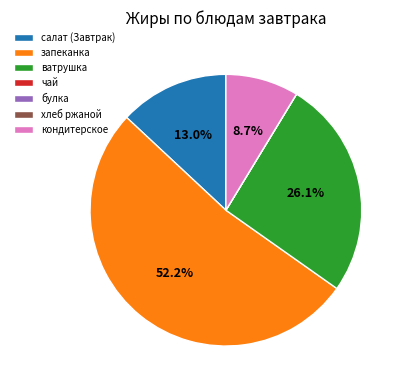

Which has a higher value, салат (Завтрак) or ватрушка?

ватрушка